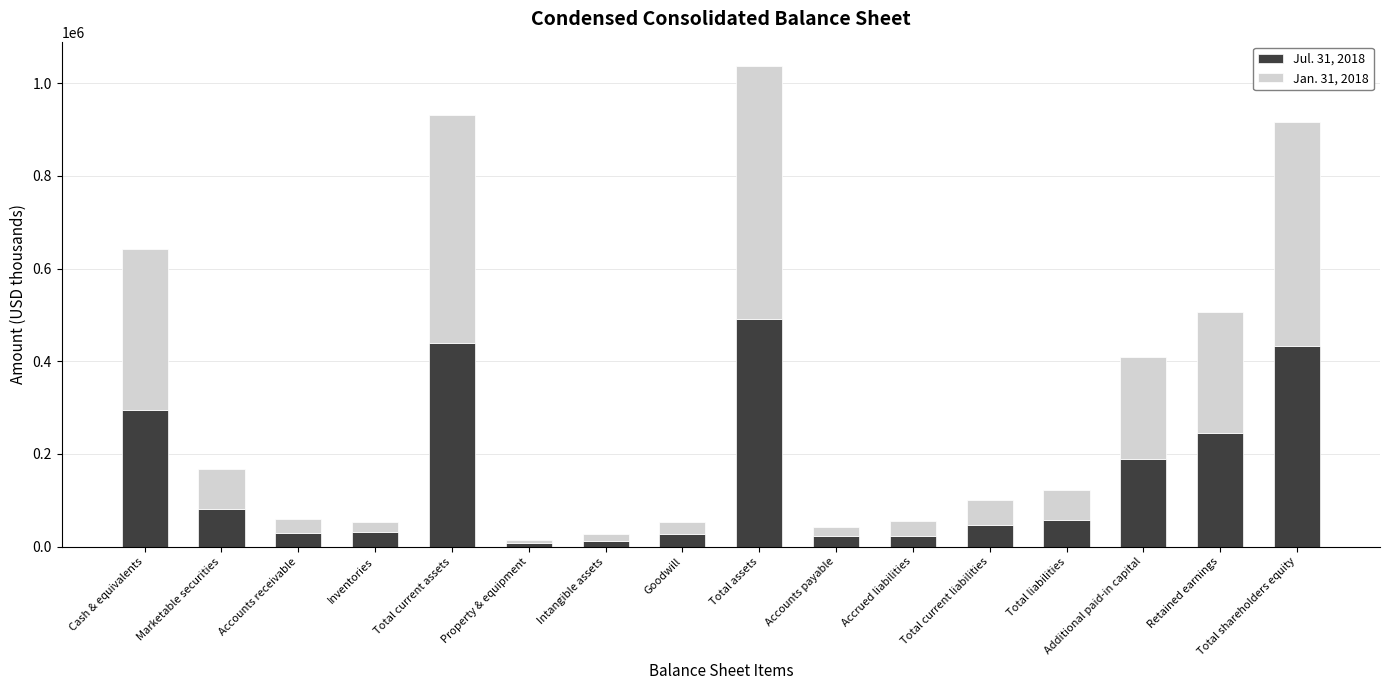

At which label does Jul. 31, 2018 reach its peak?

Total assets